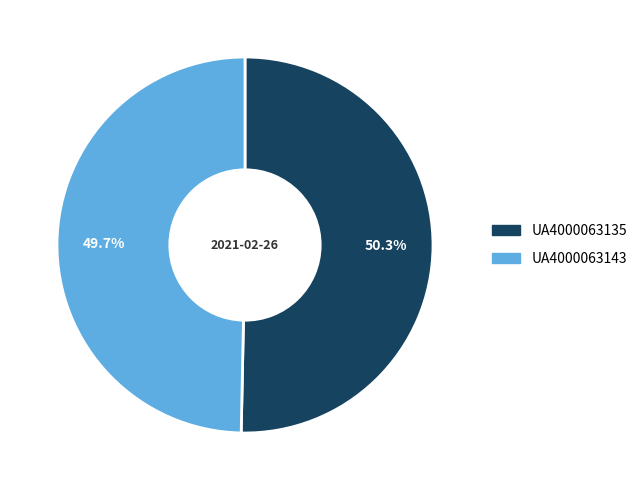

What is the ratio of the value at UA4000063135 to the value at UA4000063143?

1.0